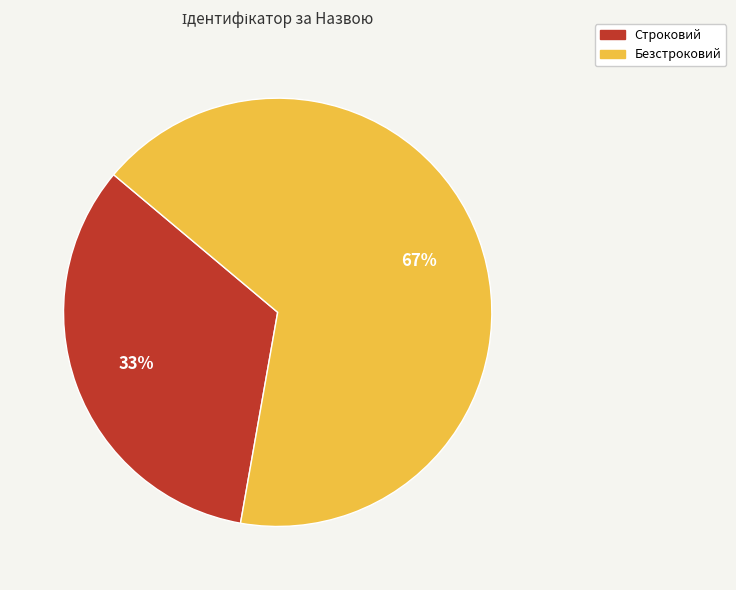

Rank the categories by value from highest to lowest.

Безстроковий, Строковий